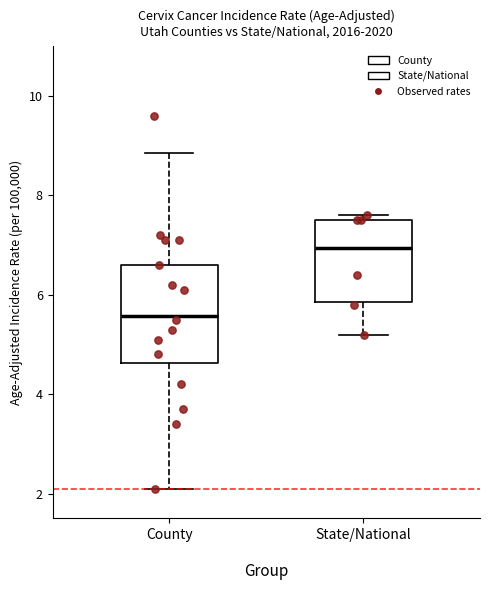

Where does the upper whisker of the box for County end on the y-axis? The values are not printed on the chart, so give them approximately, as read against the axis.

8.8